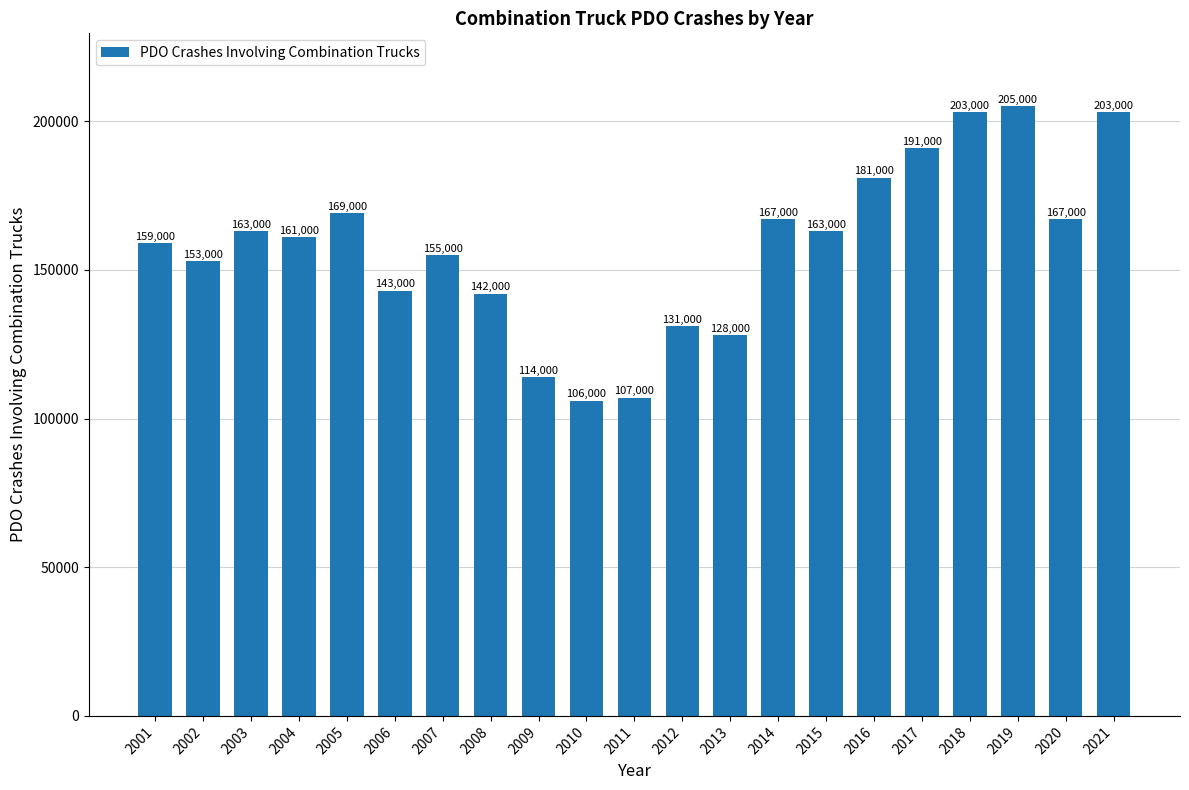

What is the sum of all values?

3311000